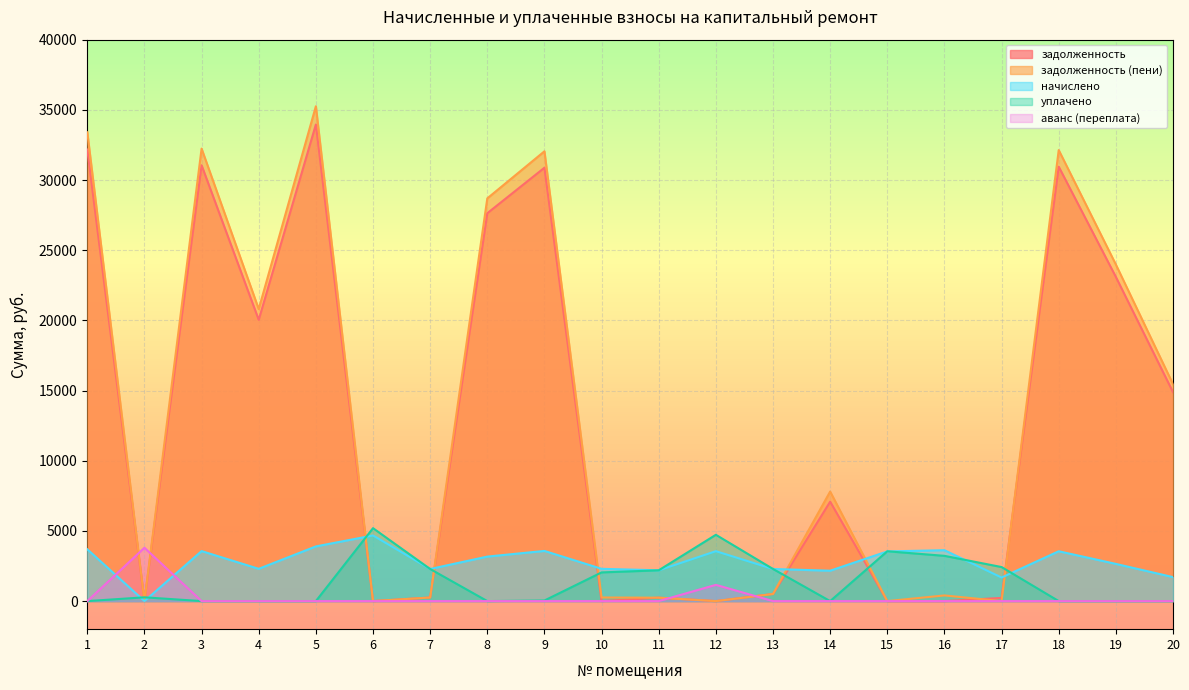

Is it true that задолженность equals 32173.5 at 1?

True